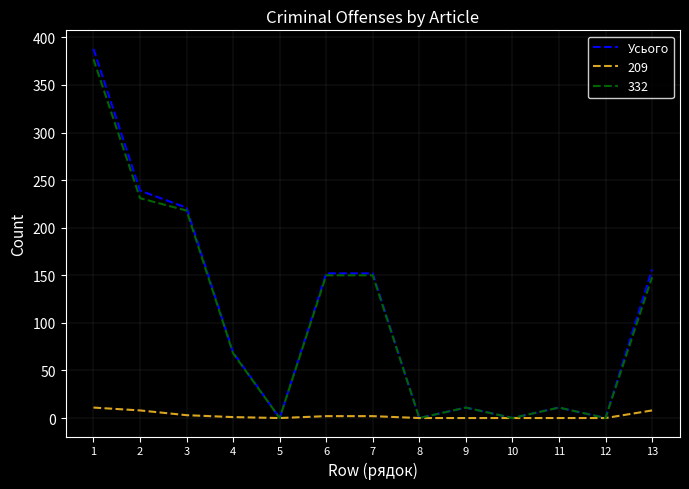

Is the value of Усього at 3 greater than the value of 332 at 6?

Yes